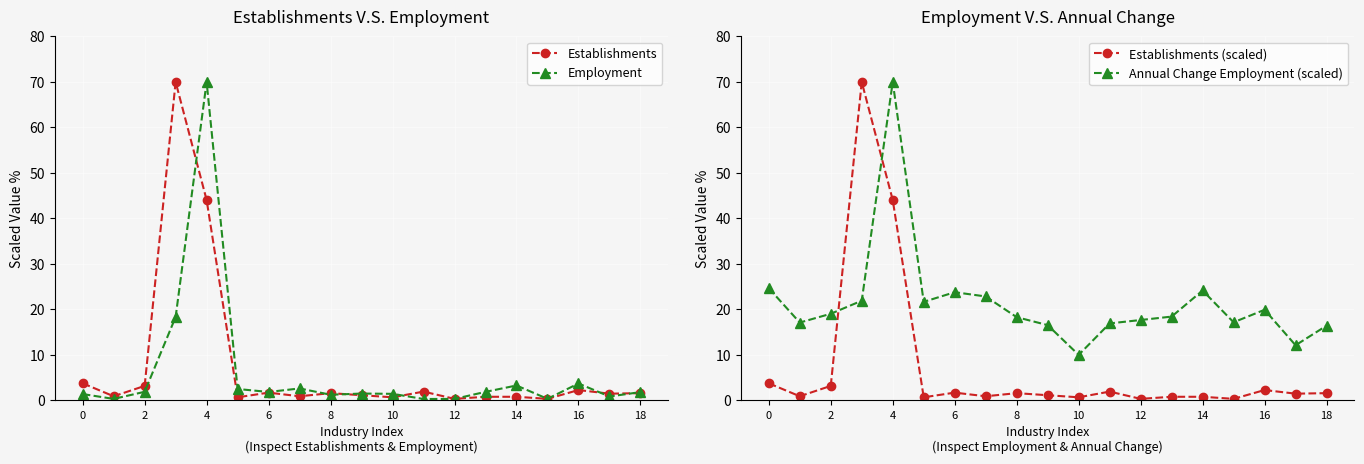

The Establishments series shows 0.3 at 12. True or false?

True